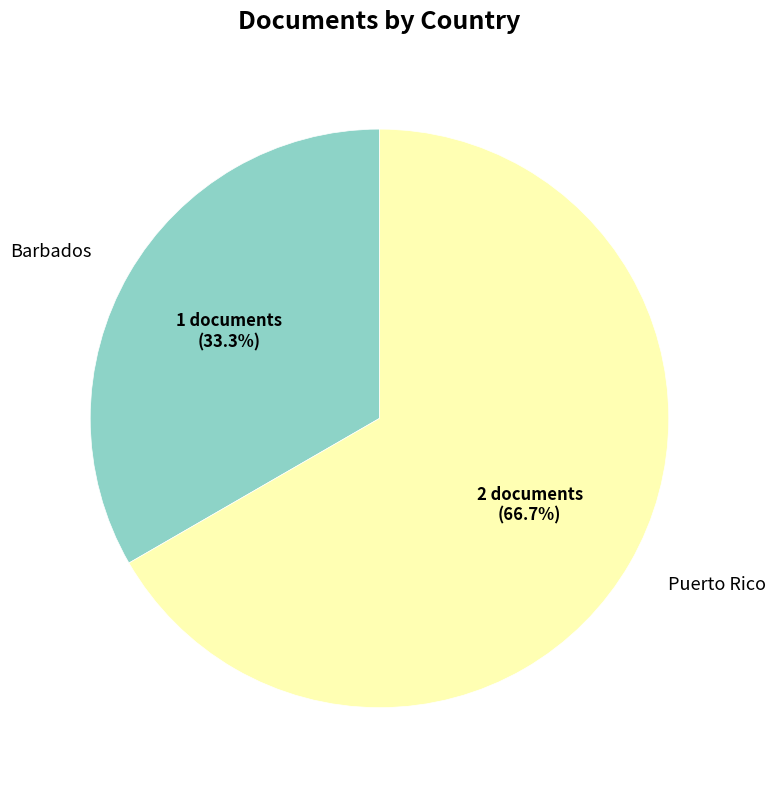

Is Puerto Rico the majority of the pie?

Yes